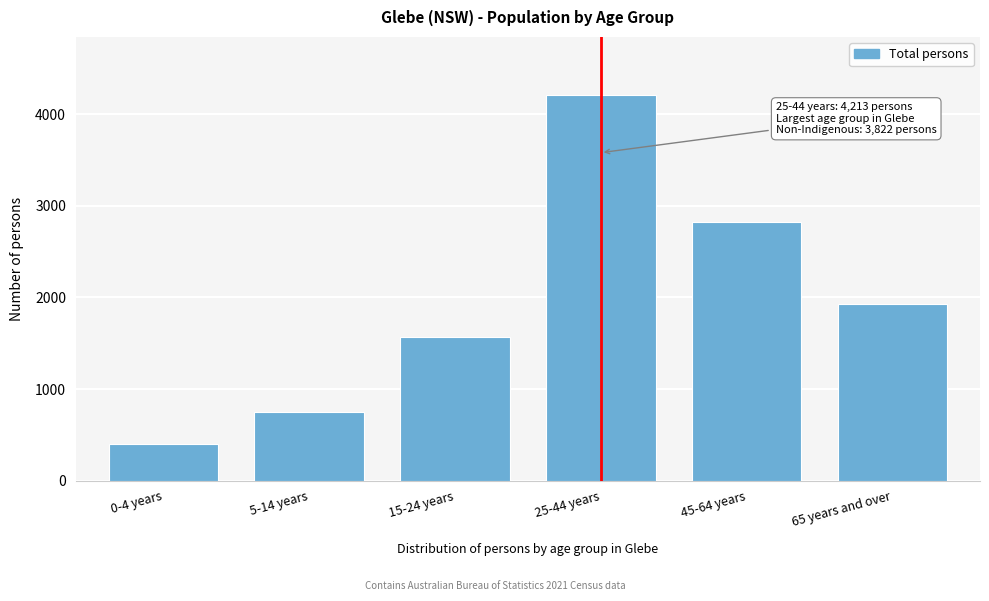

Reading left to right, transcribe all the data shown in this chart.

0-4 years=398	5-14 years=747	15-24 years=1564	25-44 years=4213	45-64 years=2827	65 years and over=1928